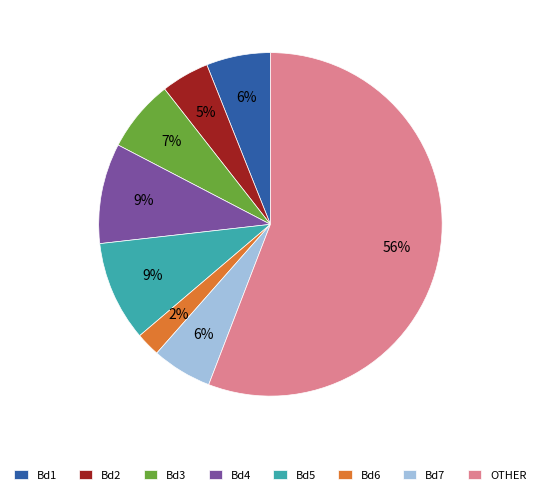

Is it true that Bd6 is 2% of the pie?

True